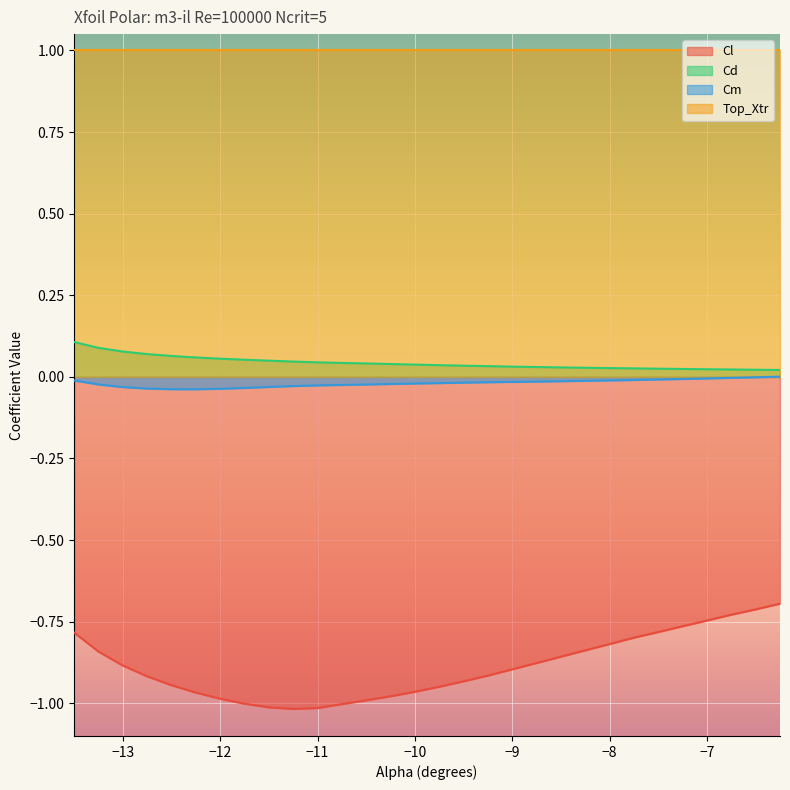

The Cd series shows 0.0 at -8.75. True or false?

True